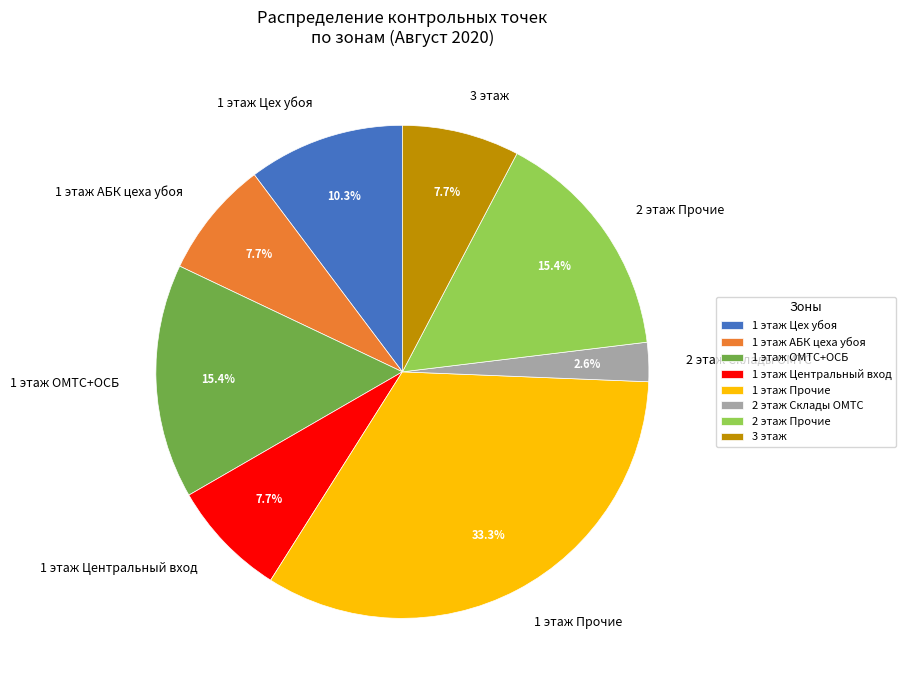

How many segments does this pie chart have?

8